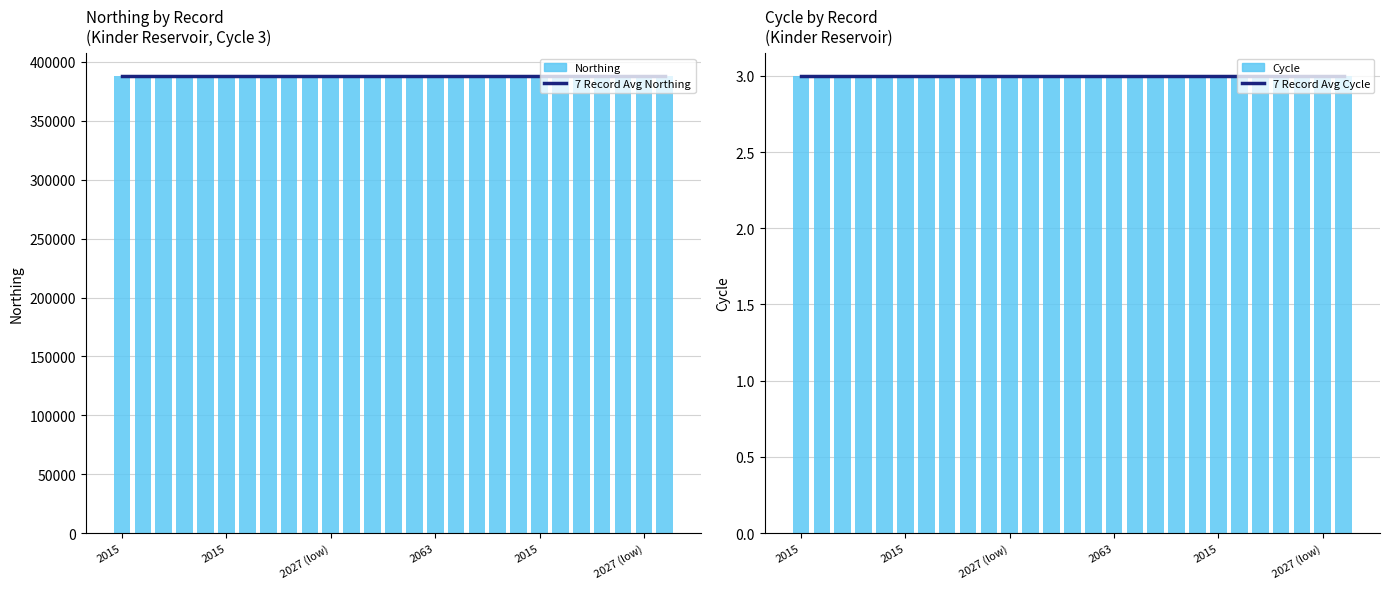

What is the highest value of the Cycle series?

3